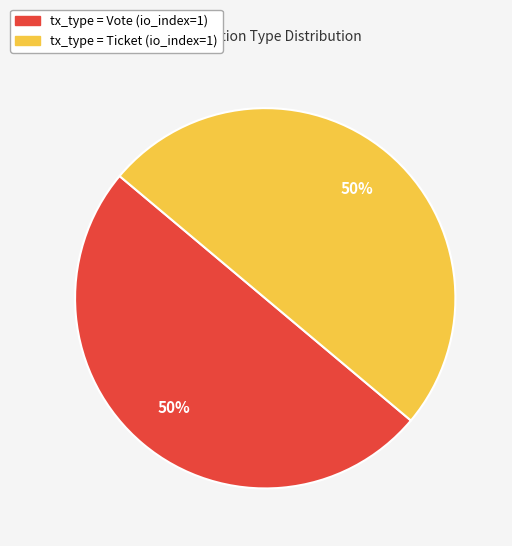

True or false: tx_type = Ticket (io_index=1) accounts for 50% of the total.

True